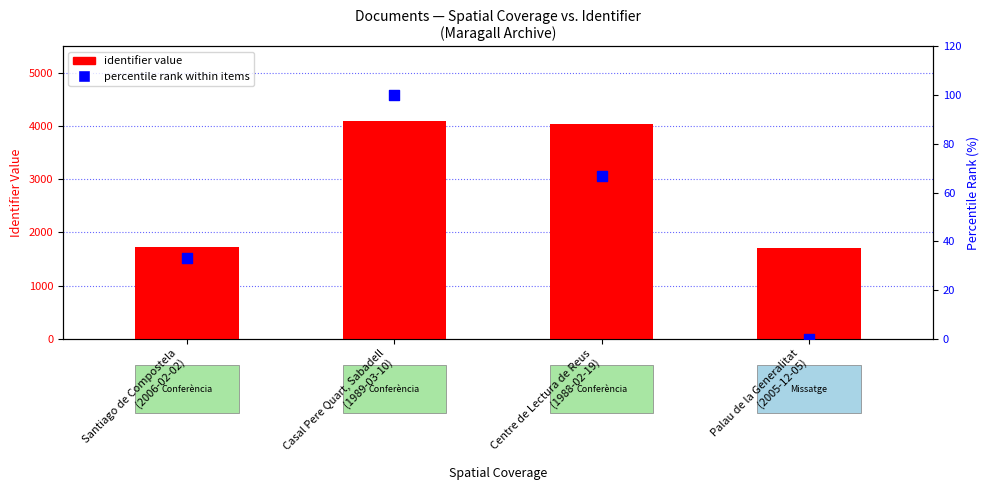

What are all the series names shown in the legend?

identifier value, percentile rank within items